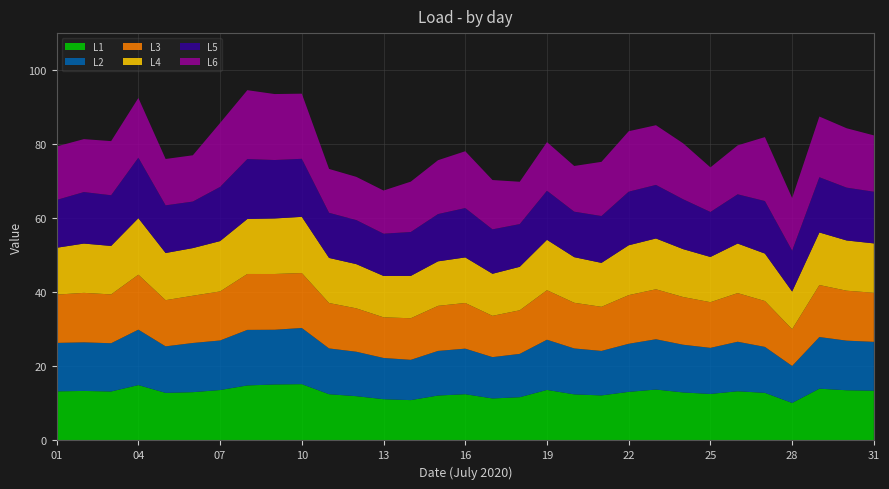

Reading right to left, extract all data points from this chart.

L1: 2020-07-31=13.4	2020-07-30=13.6	2020-07-29=14.0	2020-07-28=10.1	2020-07-27=12.8	2020-07-26=13.3	2020-07-25=12.6	2020-07-24=13.0	2020-07-23=13.8	2020-07-22=13.1	2020-07-21=12.2	2020-07-20=12.4	2020-07-19=13.6	2020-07-18=11.7	2020-07-17=11.3	2020-07-16=12.5	2020-07-15=12.1	2020-07-14=10.9	2020-07-13=11.1	2020-07-12=12.0	2020-07-11=12.5	2020-07-10=15.2	2020-07-09=15.1	2020-07-08=14.9	2020-07-07=13.6	2020-07-06=13.0	2020-07-05=12.8	2020-07-04=15.0	2020-07-03=13.2	2020-07-02=13.4	2020-07-01=13.3
L2: 2020-07-31=13.2	2020-07-30=13.4	2020-07-29=14.0	2020-07-28=10.0	2020-07-27=12.4	2020-07-26=13.4	2020-07-25=12.4	2020-07-24=12.9	2020-07-23=13.6	2020-07-22=13.0	2020-07-21=12.0	2020-07-20=12.4	2020-07-19=13.6	2020-07-18=11.7	2020-07-17=11.2	2020-07-16=12.3	2020-07-15=12.0	2020-07-14=10.9	2020-07-13=11.1	2020-07-12=12.0	2020-07-11=12.4	2020-07-10=15.2	2020-07-09=14.8	2020-07-08=15.0	2020-07-07=13.4	2020-07-06=13.3	2020-07-05=12.6	2020-07-04=15.0	2020-07-03=13.0	2020-07-02=13.1	2020-07-01=13.1
L3: 2020-07-31=13.2	2020-07-30=13.5	2020-07-29=14.0	2020-07-28=9.9	2020-07-27=12.4	2020-07-26=13.1	2020-07-25=12.3	2020-07-24=12.9	2020-07-23=13.5	2020-07-22=13.1	2020-07-21=11.9	2020-07-20=12.3	2020-07-19=13.4	2020-07-18=11.8	2020-07-17=11.1	2020-07-16=12.3	2020-07-15=12.2	2020-07-14=11.2	2020-07-13=11.0	2020-07-12=11.7	2020-07-11=12.3	2020-07-10=14.8	2020-07-09=15.1	2020-07-08=15.1	2020-07-07=13.2	2020-07-06=12.8	2020-07-05=12.5	2020-07-04=14.8	2020-07-03=13.2	2020-07-02=13.4	2020-07-01=13.0
L4: 2020-07-31=13.3	2020-07-30=13.6	2020-07-29=14.2	2020-07-28=10.2	2020-07-27=12.8	2020-07-26=13.4	2020-07-25=12.2	2020-07-24=12.9	2020-07-23=13.7	2020-07-22=13.5	2020-07-21=11.9	2020-07-20=12.3	2020-07-19=13.6	2020-07-18=11.7	2020-07-17=11.4	2020-07-16=12.3	2020-07-15=12.0	2020-07-14=11.4	2020-07-13=11.2	2020-07-12=11.9	2020-07-11=12.2	2020-07-10=15.2	2020-07-09=15.0	2020-07-08=14.8	2020-07-07=13.6	2020-07-06=12.9	2020-07-05=12.7	2020-07-04=15.3	2020-07-03=13.1	2020-07-02=13.3	2020-07-01=12.7
L5: 2020-07-31=14.0	2020-07-30=14.3	2020-07-29=14.9	2020-07-28=11.0	2020-07-27=14.2	2020-07-26=13.3	2020-07-25=12.2	2020-07-24=13.5	2020-07-23=14.5	2020-07-22=14.5	2020-07-21=12.7	2020-07-20=12.3	2020-07-19=13.3	2020-07-18=11.5	2020-07-17=12.0	2020-07-16=13.3	2020-07-15=12.8	2020-07-14=11.9	2020-07-13=11.4	2020-07-12=11.9	2020-07-11=12.2	2020-07-10=15.7	2020-07-09=15.8	2020-07-08=16.2	2020-07-07=14.6	2020-07-06=12.6	2020-07-05=12.9	2020-07-04=16.3	2020-07-03=13.7	2020-07-02=13.9	2020-07-01=12.9
L6: 2020-07-31=15.2	2020-07-30=16.0	2020-07-29=16.4	2020-07-28=14.2	2020-07-27=17.3	2020-07-26=13.2	2020-07-25=12.0	2020-07-24=15.1	2020-07-23=16.1	2020-07-22=16.3	2020-07-21=14.6	2020-07-20=12.3	2020-07-19=13.1	2020-07-18=11.4	2020-07-17=13.3	2020-07-16=15.3	2020-07-15=14.5	2020-07-14=13.6	2020-07-13=11.7	2020-07-12=11.7	2020-07-11=11.8	2020-07-10=17.6	2020-07-09=17.8	2020-07-08=18.6	2020-07-07=17.3	2020-07-06=12.5	2020-07-05=12.5	2020-07-04=16.1	2020-07-03=14.6	2020-07-02=14.3	2020-07-01=14.4